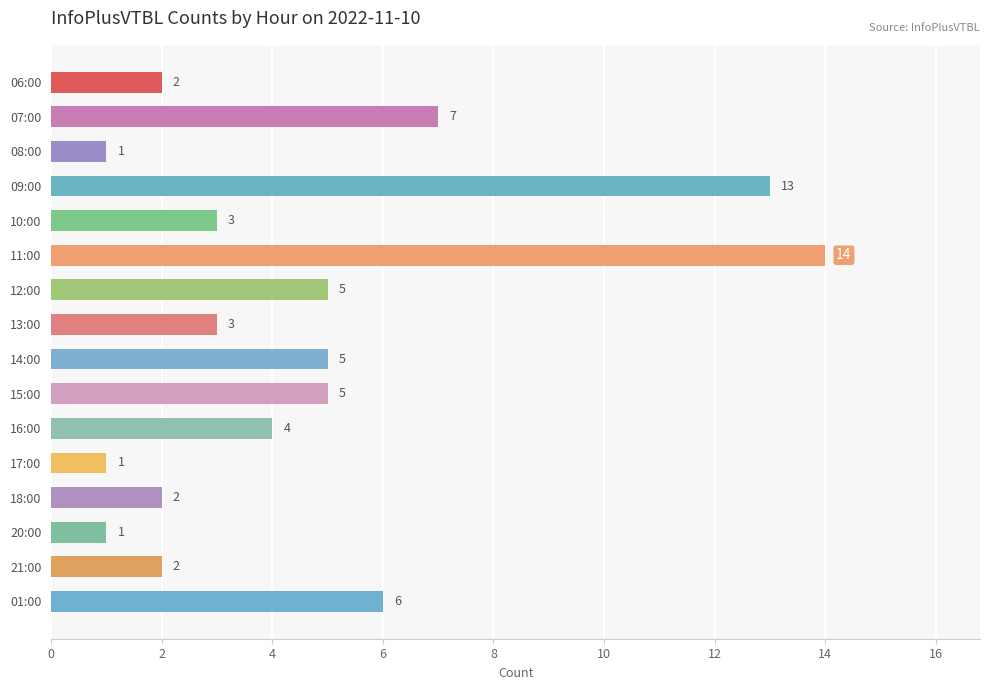

What is the label of the 13th bar from the top?

18:00